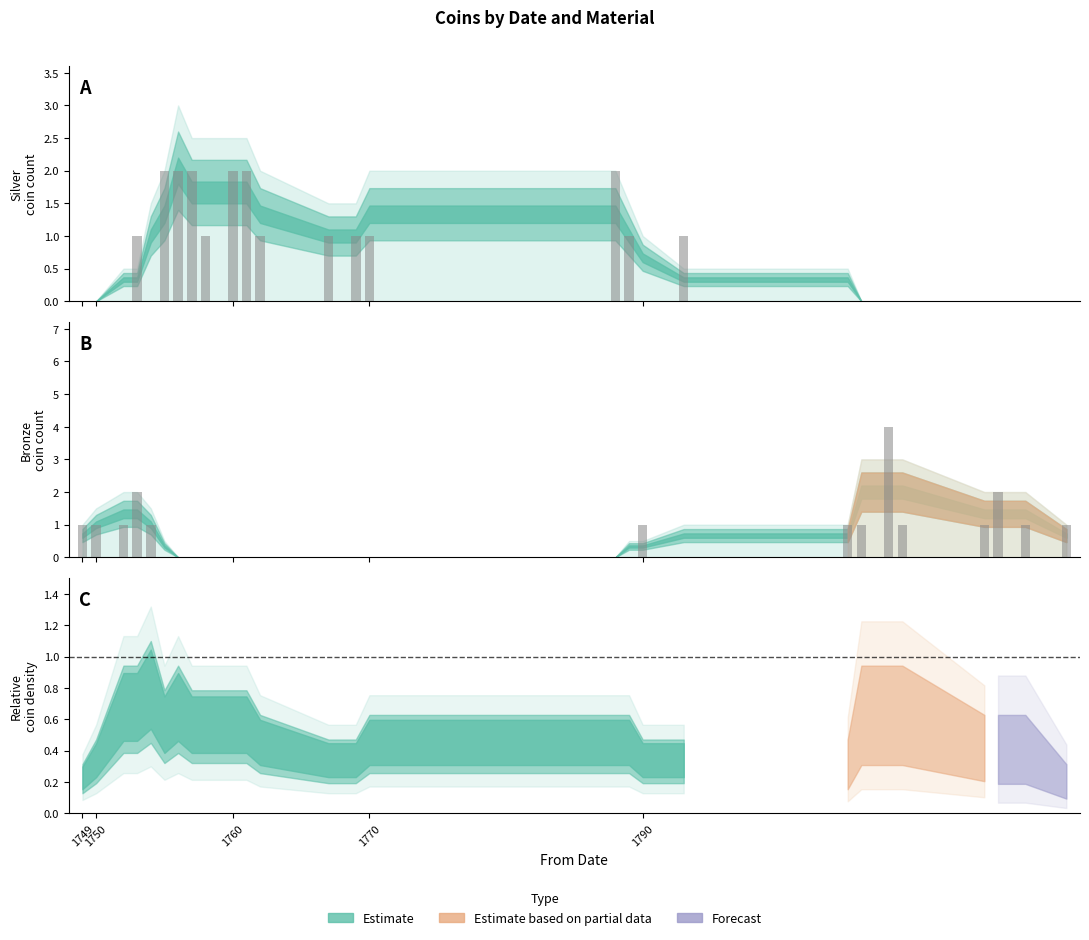

What is the greatest value displayed?

4